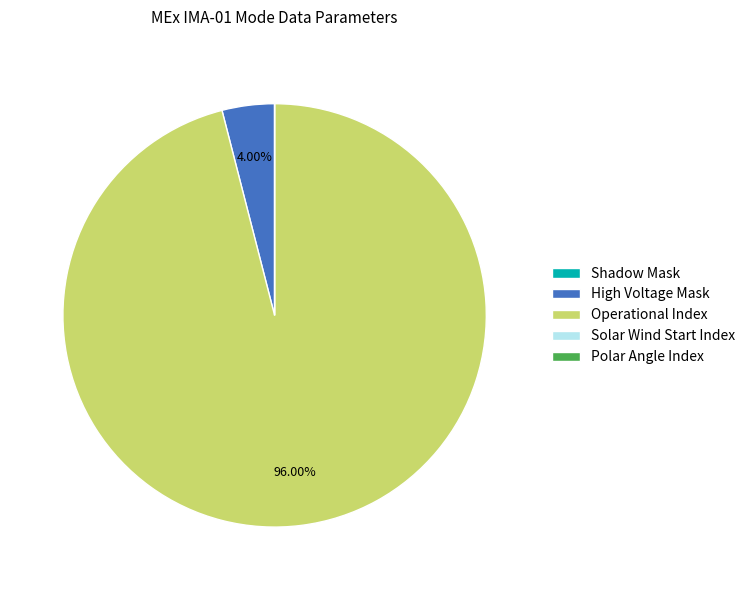

Which slice is the largest?

Operational Index